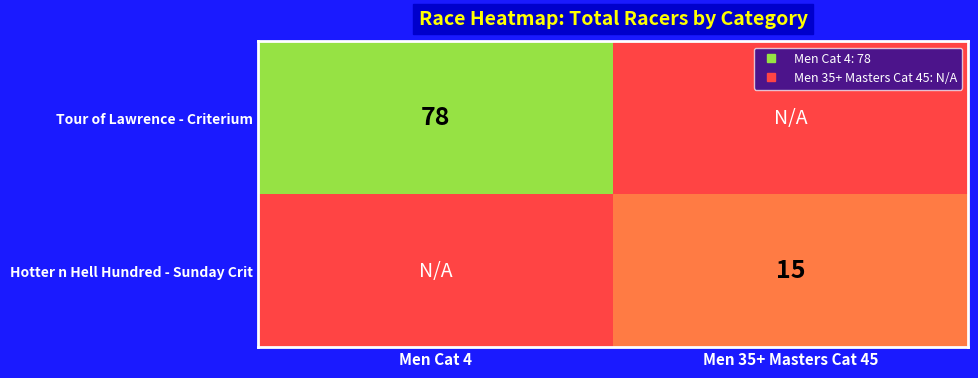

Which series has the largest total across all categories?

Tour of Lawrence - Criterium